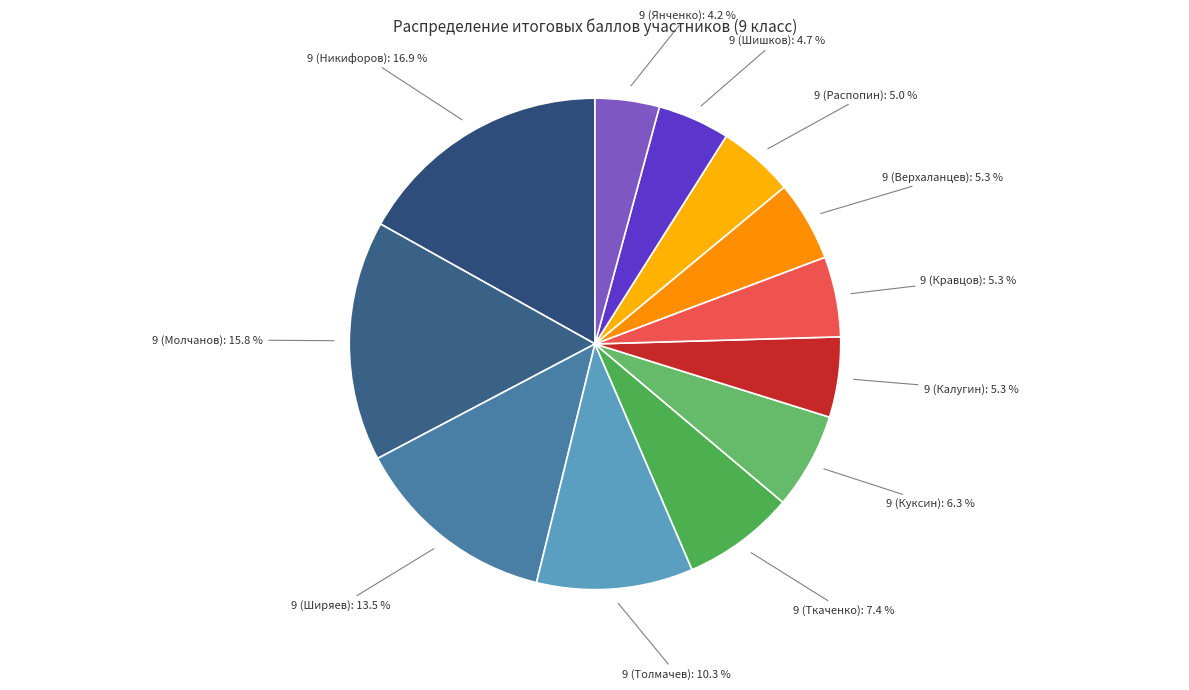

Which slice is the largest?

9 (Никифоров)